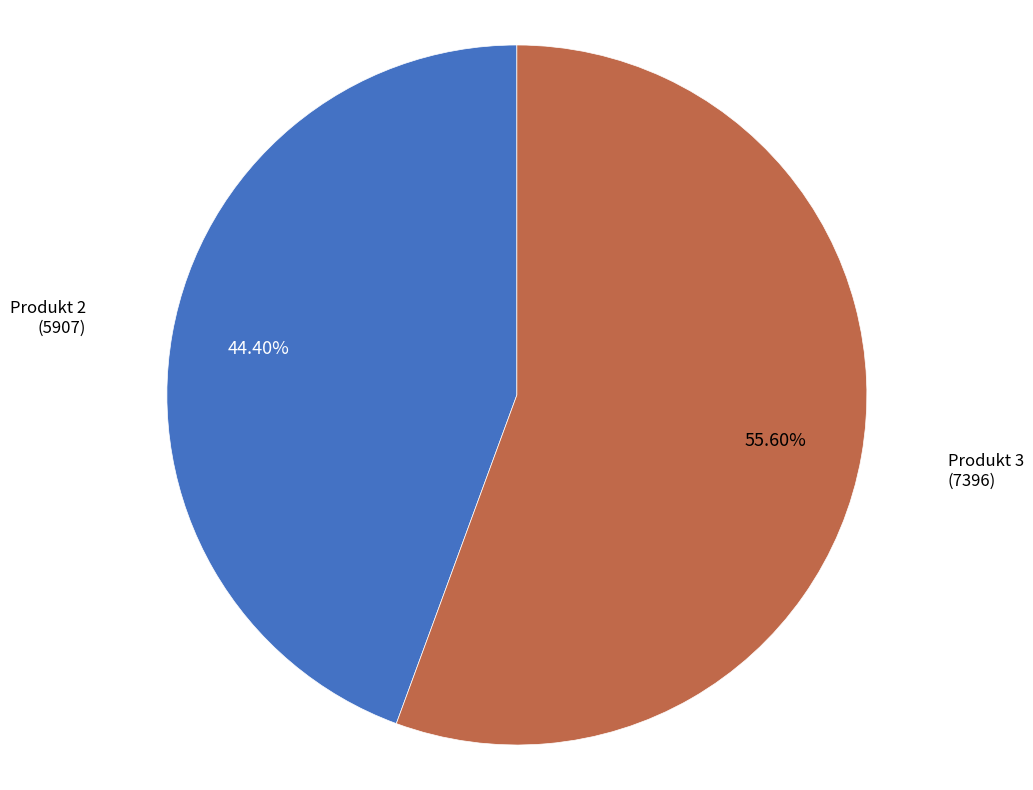

Does any single category account for the majority?

Yes